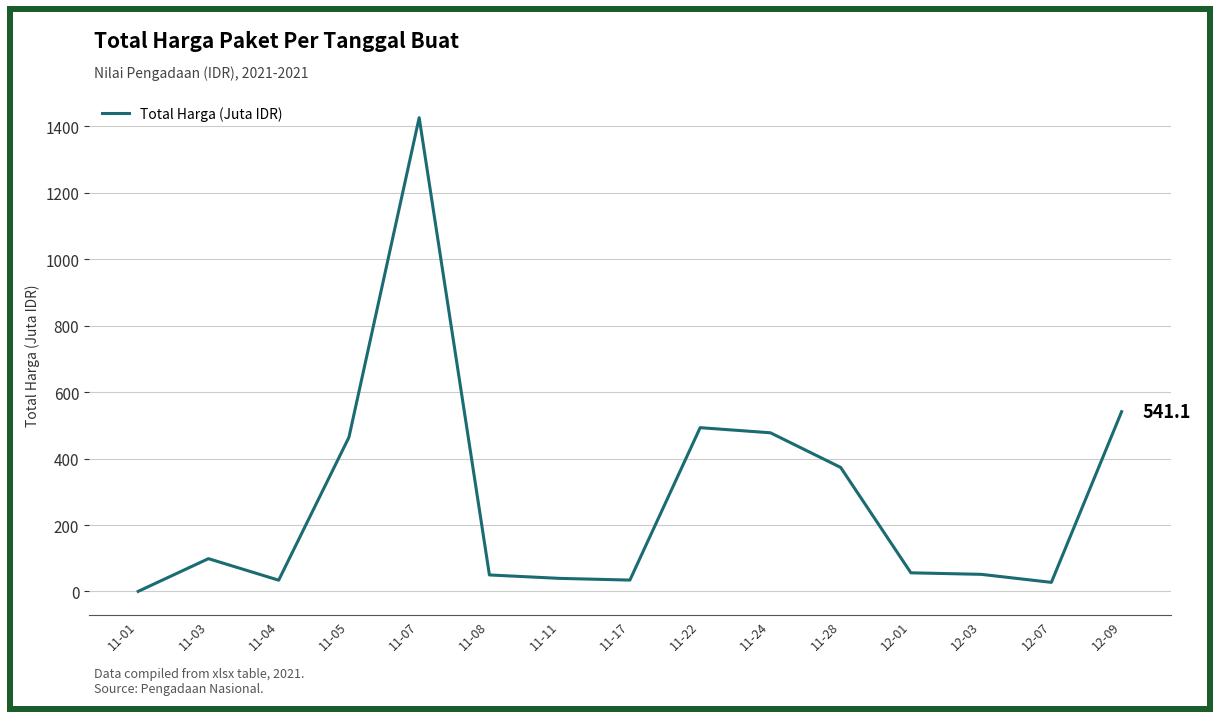

Which has a higher value, 11-07 or 12-03?

11-07